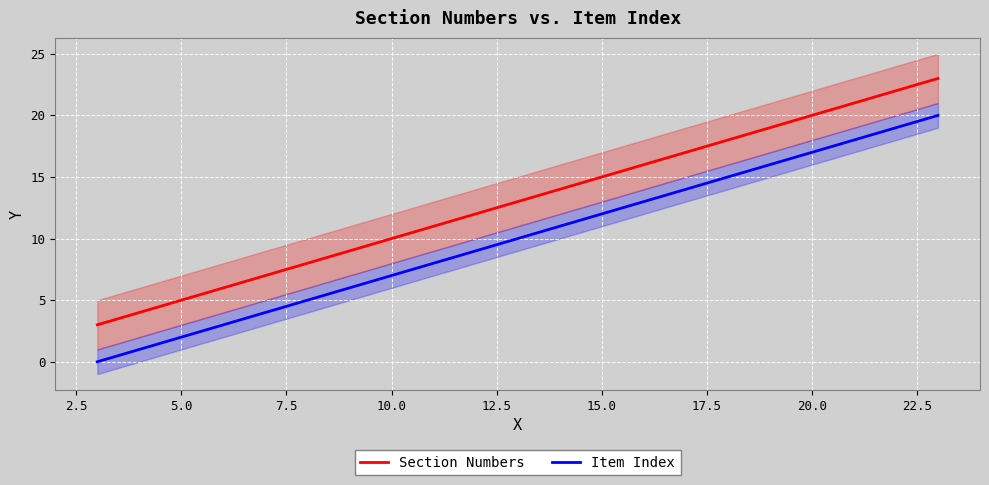

How many distinct data groups are displayed?

2